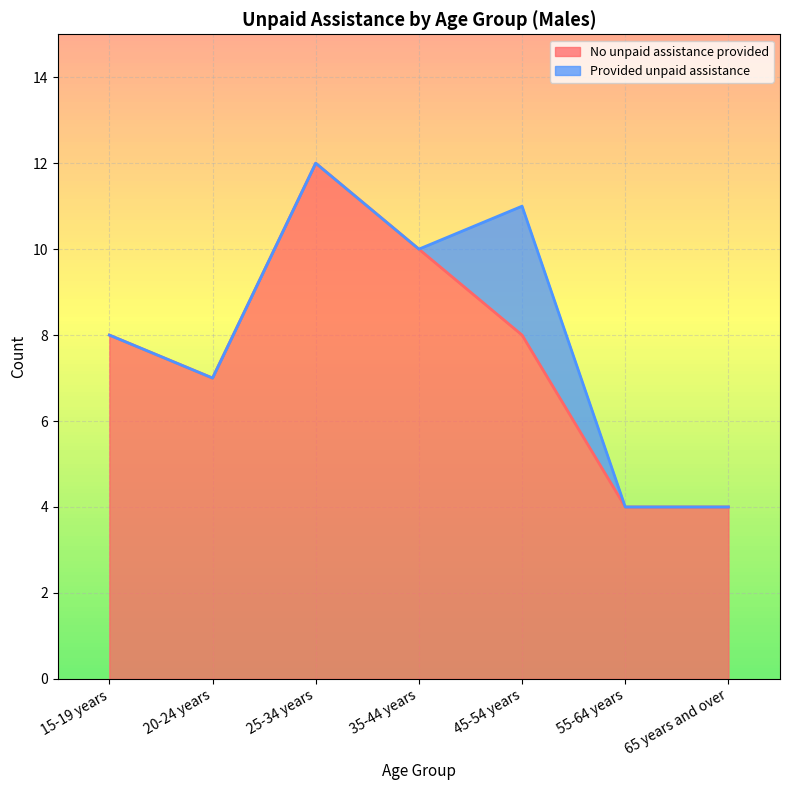

The chart shows a value of 10 at 35-44 years. True or false?

True